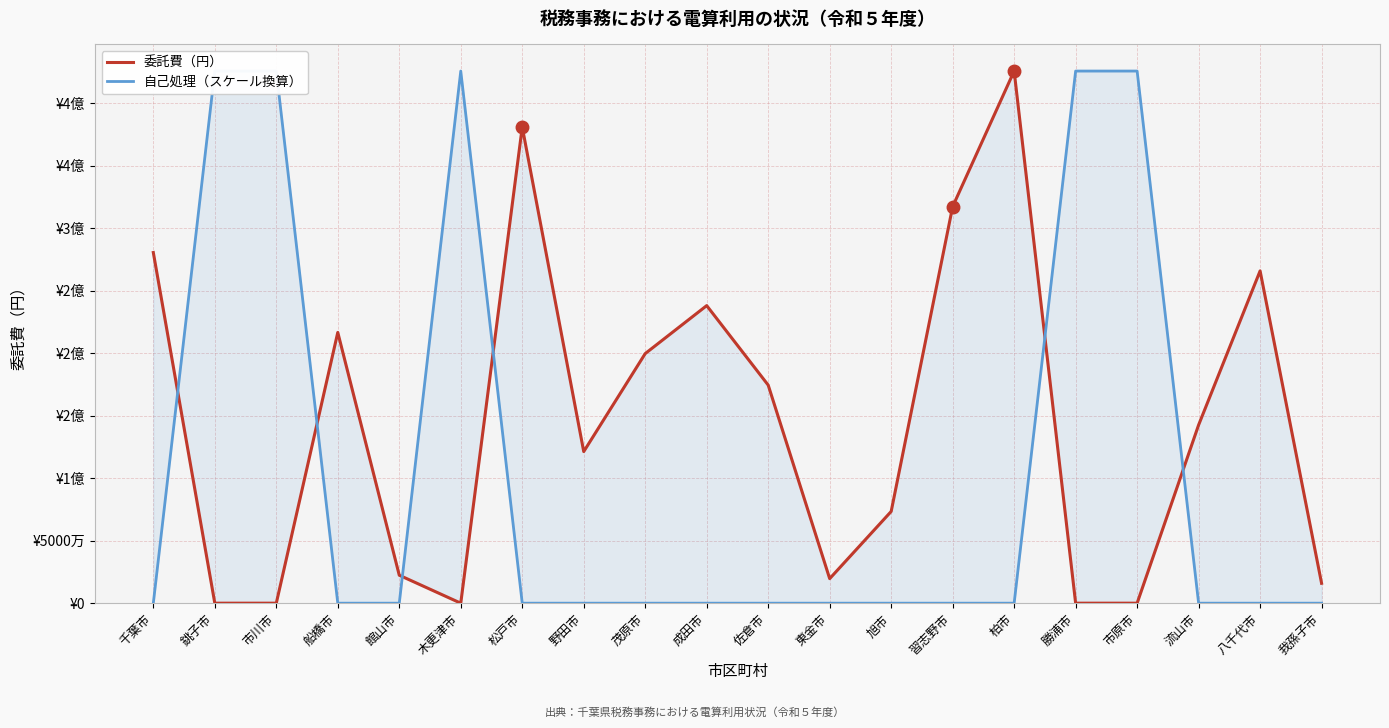

True or false: 自己処理（スケール換算） and 委託費（円） intersect in this chart.

True